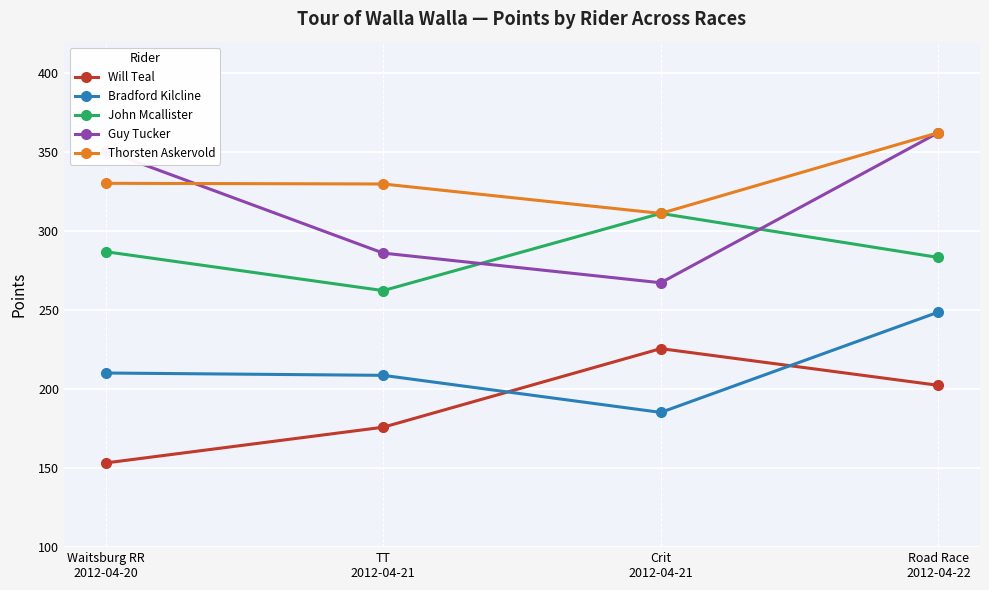

What is the difference between the highest and lowest values at Road Race
2012-04-22?

160.0